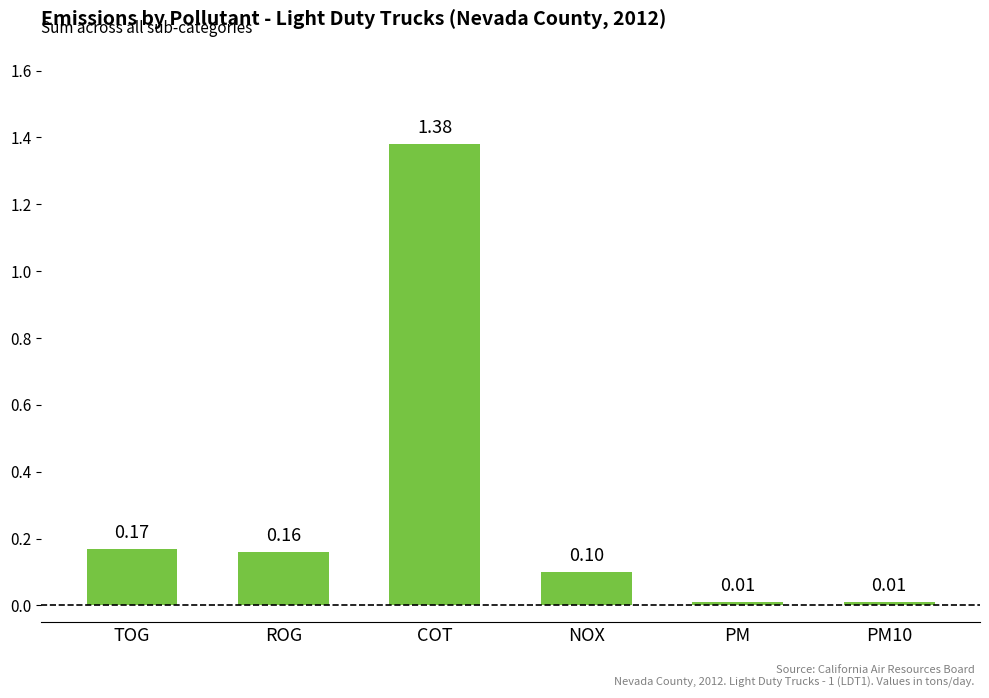

Between TOG and NOX, which is larger?

TOG